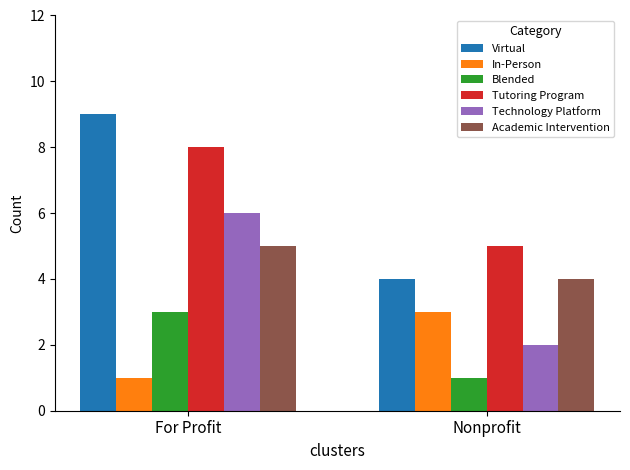

What is the sum of the Tutoring Program values at For Profit and Nonprofit?

13